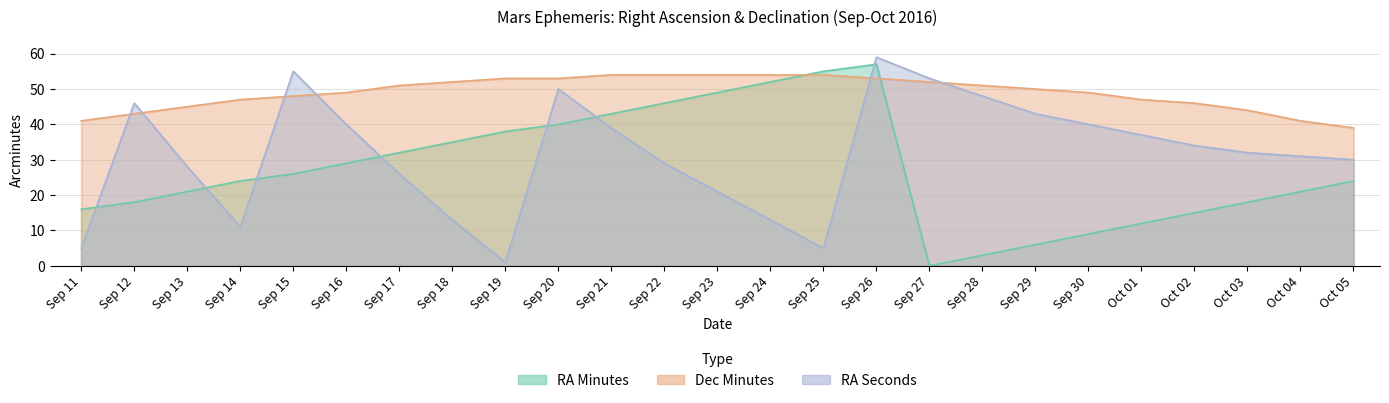

Where does the RA_min series first go above 24?

Sep 15